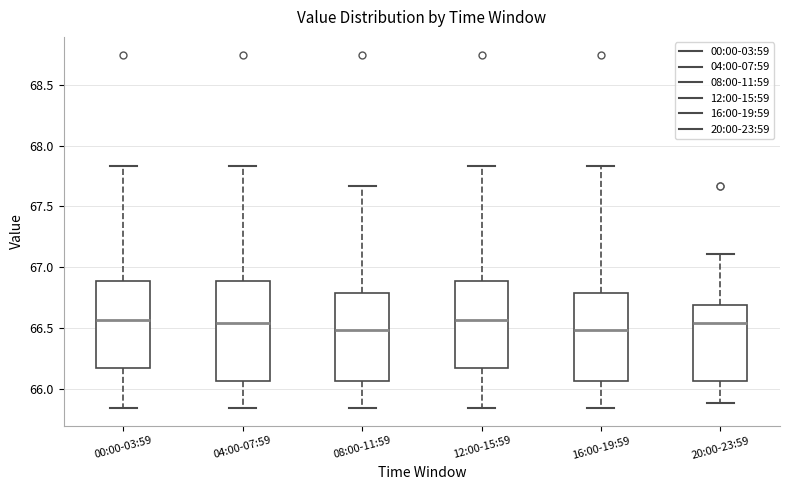

Reading left to right, transcribe this box plot: for each box, give where its median line is, the range the box spans, and where its two whiskers end, as read against the y-axis. The values are not printed on the chart, so give them approximately, as read against the axis.

00:00-03:59: median 66.55, box 66.15 to 66.90, whiskers 65.85 to 67.85
04:00-07:59: median 66.55, box 66.05 to 66.90, whiskers 65.85 to 67.85
08:00-11:59: median 66.50, box 66.05 to 66.80, whiskers 65.85 to 67.65
12:00-15:59: median 66.55, box 66.15 to 66.90, whiskers 65.85 to 67.85
16:00-19:59: median 66.50, box 66.05 to 66.80, whiskers 65.85 to 67.85
20:00-23:59: median 66.55, box 66.05 to 66.70, whiskers 65.90 to 67.10